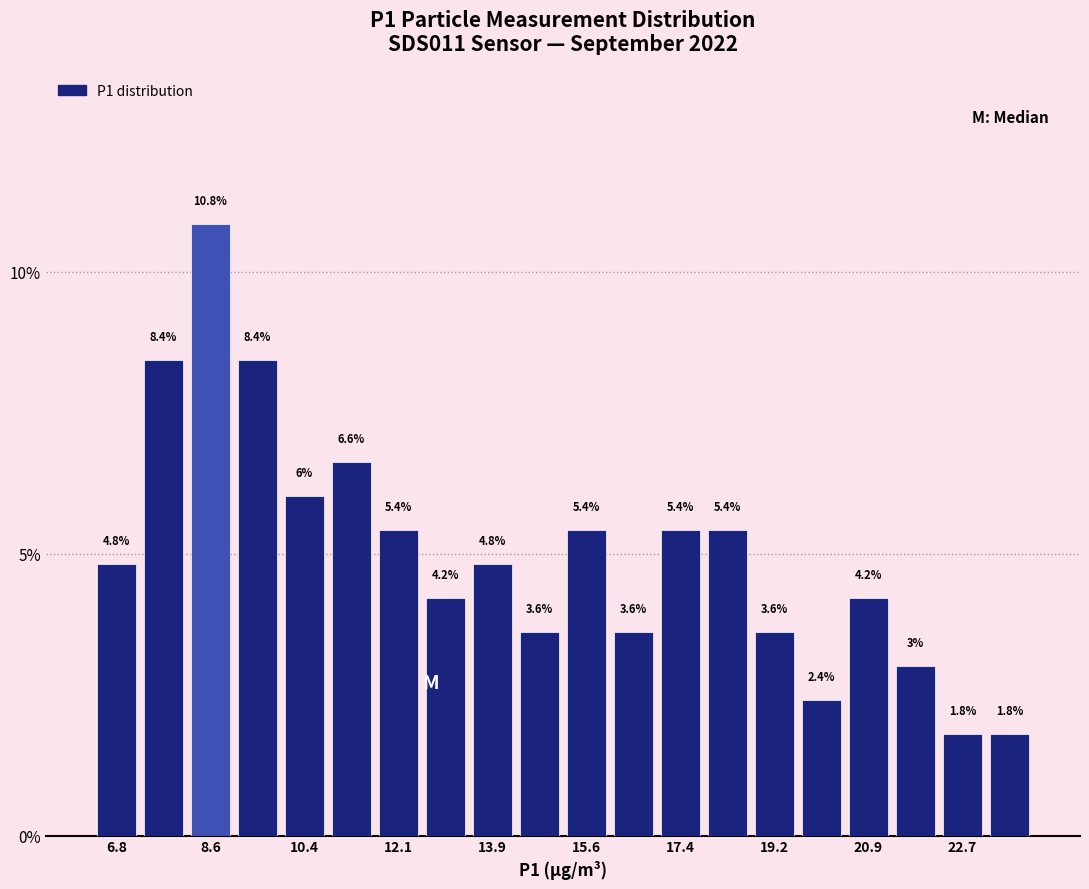

Reading left to right, transcribe this chart: for each bar, give the range it covers on the x-axis and its height. The bar edges are not printed on the chart, so give them approximately, as read against the axis.

6.40 to 7.28: 4.8
7.28 to 8.16: 8.4
8.16 to 9.04: 10.8
9.04 to 9.92: 8.4
9.92 to 10.80: 6.0
10.80 to 11.68: 6.6
11.68 to 12.56: 5.4
12.56 to 13.44: 4.2
13.44 to 14.32: 4.8
14.32 to 15.20: 3.6
15.20 to 16.08: 5.4
16.08 to 16.96: 3.6
16.96 to 17.84: 5.4
17.84 to 18.72: 5.4
18.72 to 19.60: 3.6
19.60 to 20.48: 2.4
20.48 to 21.36: 4.2
21.36 to 22.24: 3.0
22.24 to 23.12: 1.8
23.12 to 24.00: 1.8